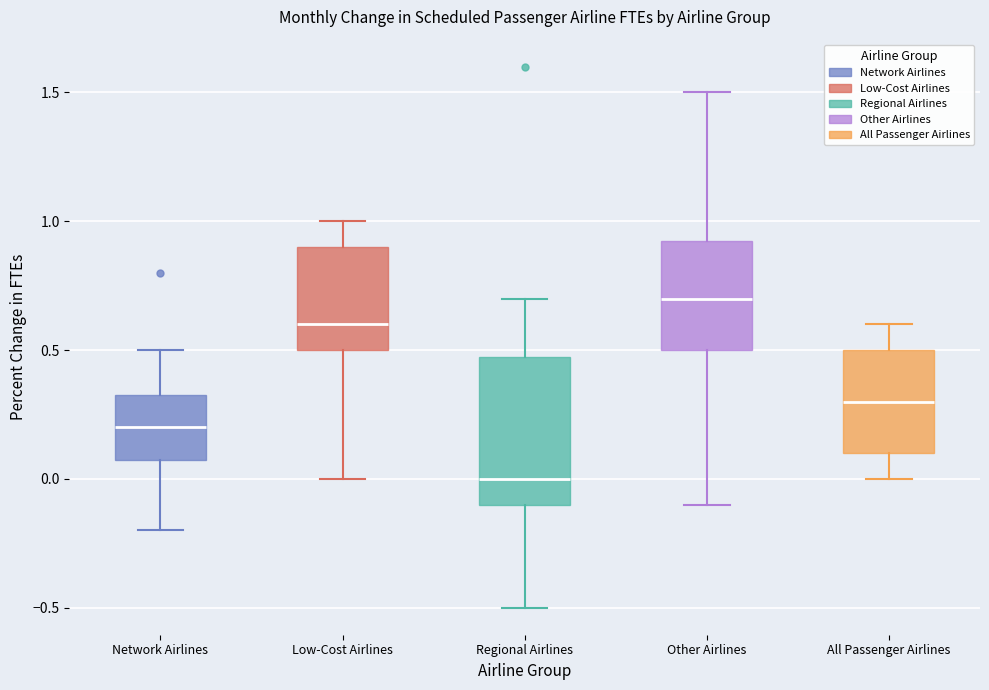

Which box is the tallest, from its lower edge to its upper edge?

Regional Airlines